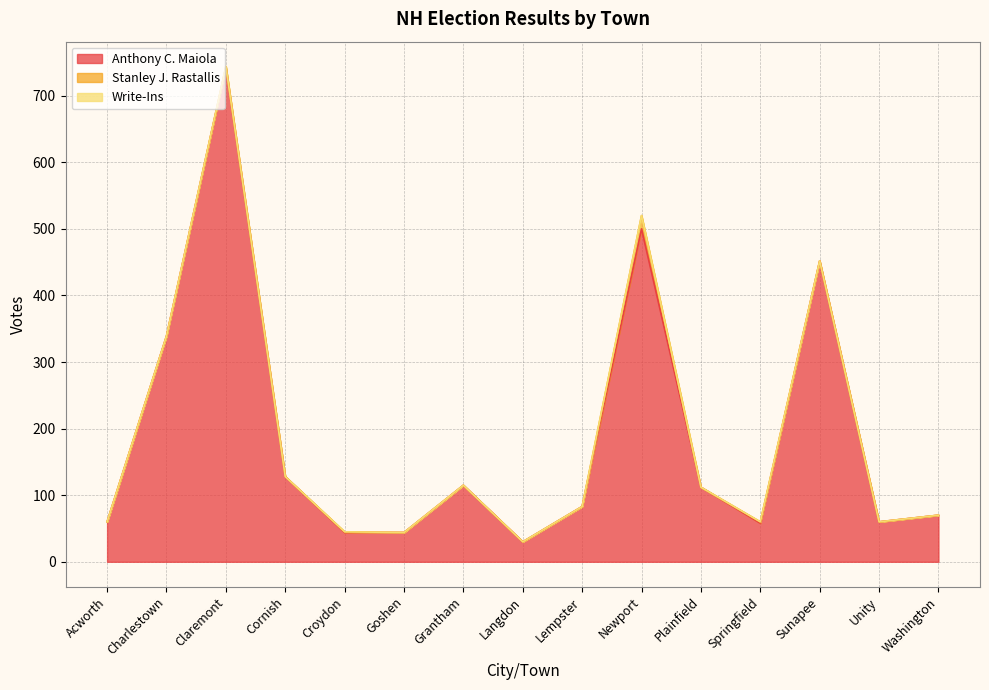

What is the label of the 8th point from the left?

Langdon